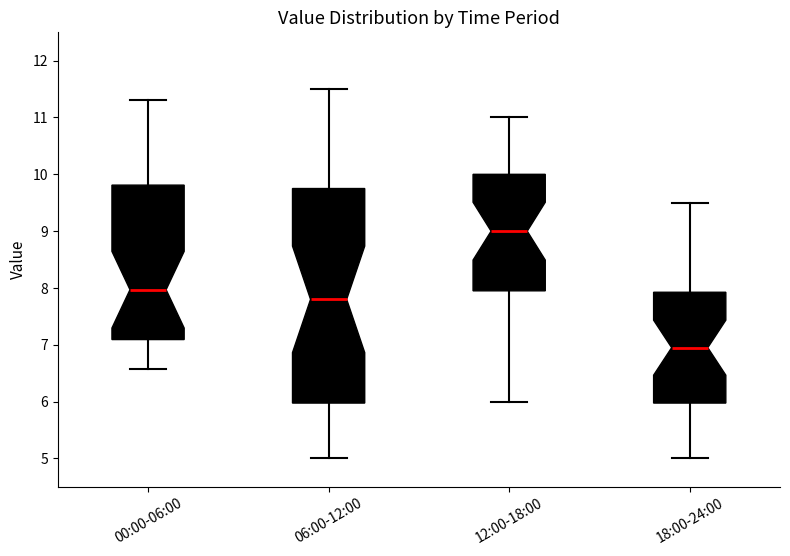

Reading left to right, transcribe this box plot: for each box, give where its median line is, the range the box spans, and where its two whiskers end, as read against the y-axis. The values are not printed on the chart, so give them approximately, as read against the axis.

00:00-06:00: median 8.0, box 7.1 to 9.8, whiskers 6.6 to 11.3
06:00-12:00: median 7.8, box 6.0 to 9.8, whiskers 5.0 to 11.5
12:00-18:00: median 9.0, box 8.0 to 10.0, whiskers 6.0 to 11.0
18:00-24:00: median 7.0, box 6.0 to 7.9, whiskers 5.0 to 9.5